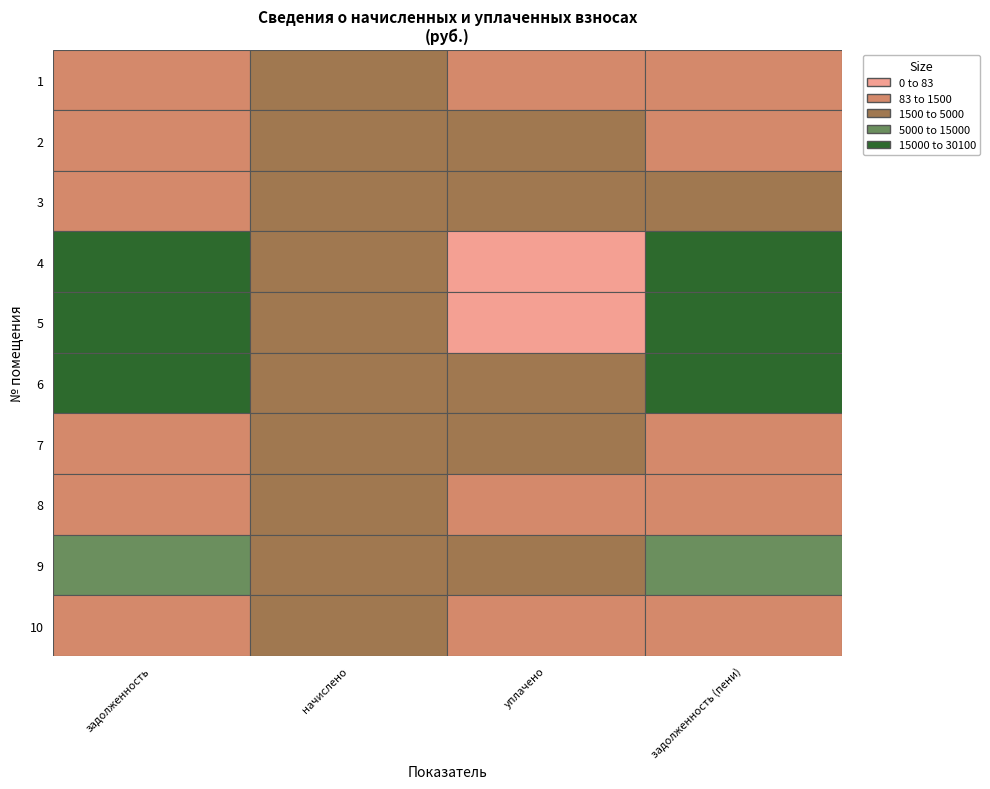

Is the value of начислено at 8 greater than the value of уплачено at 4?

Yes